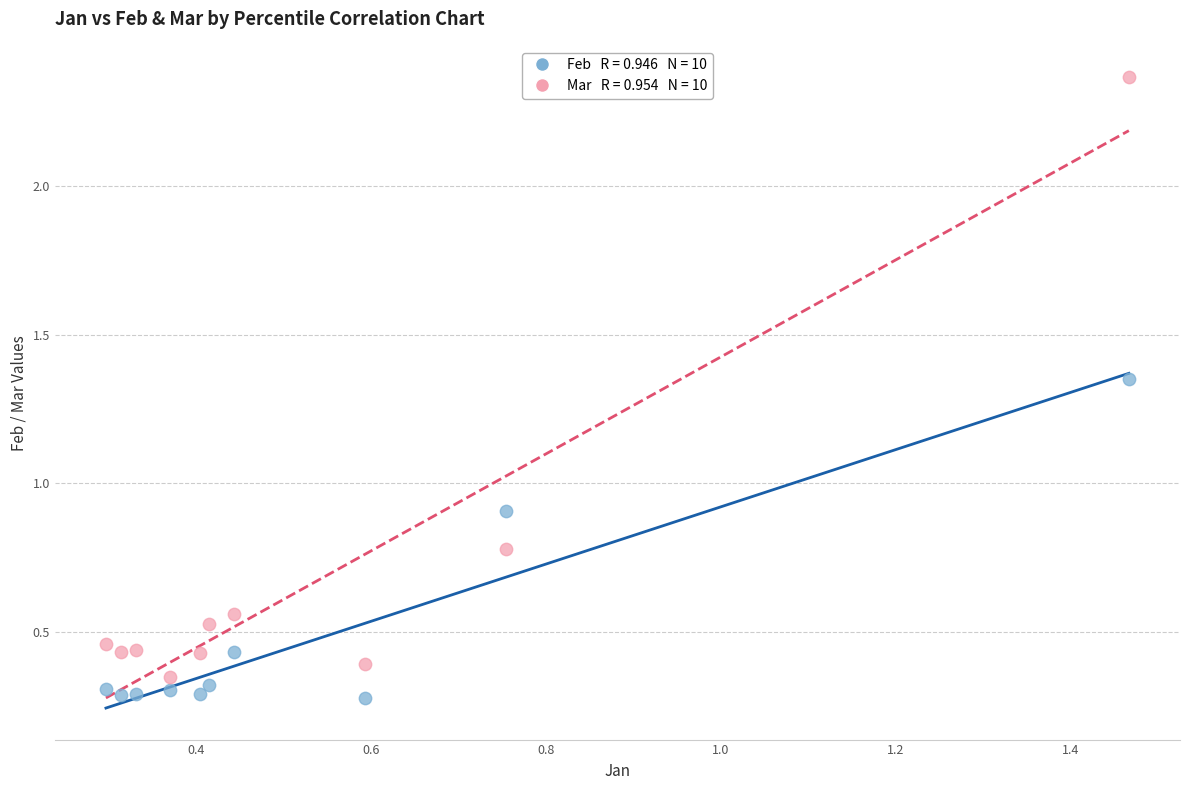

Across all data points, what is the range of X values (max minus min)?

1.2